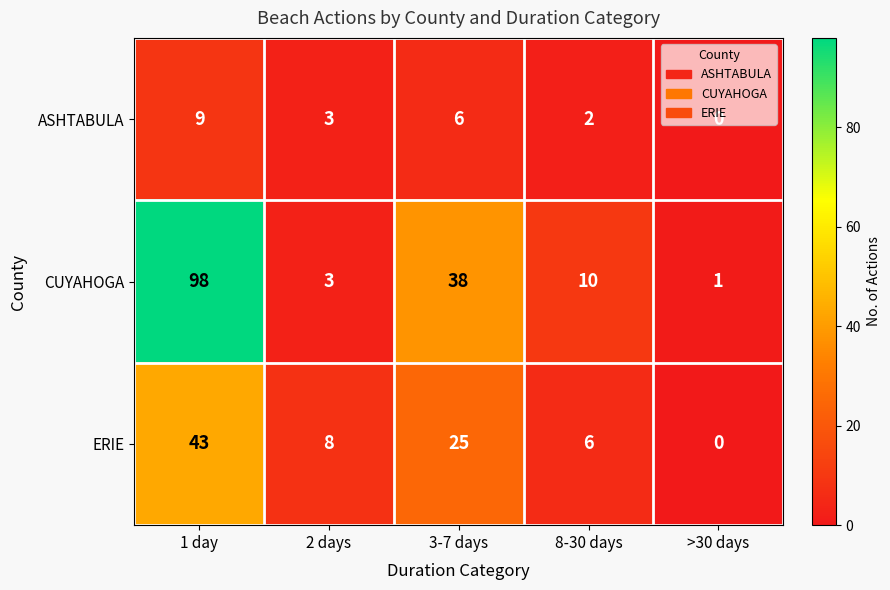

Is it true that ERIE equals 13 at 1 day?

False